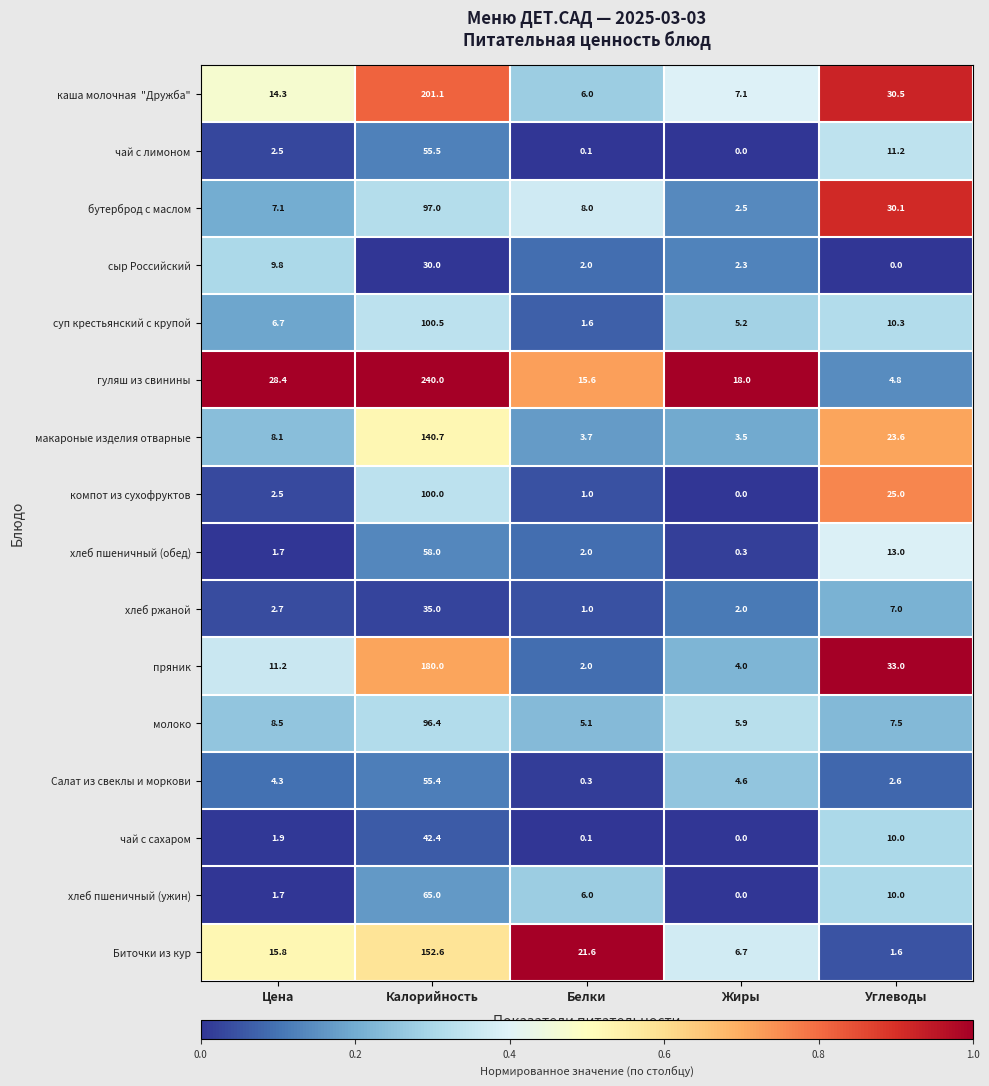

What is the difference between the maximum and minimum values in the Биточки из кур series?

151.0